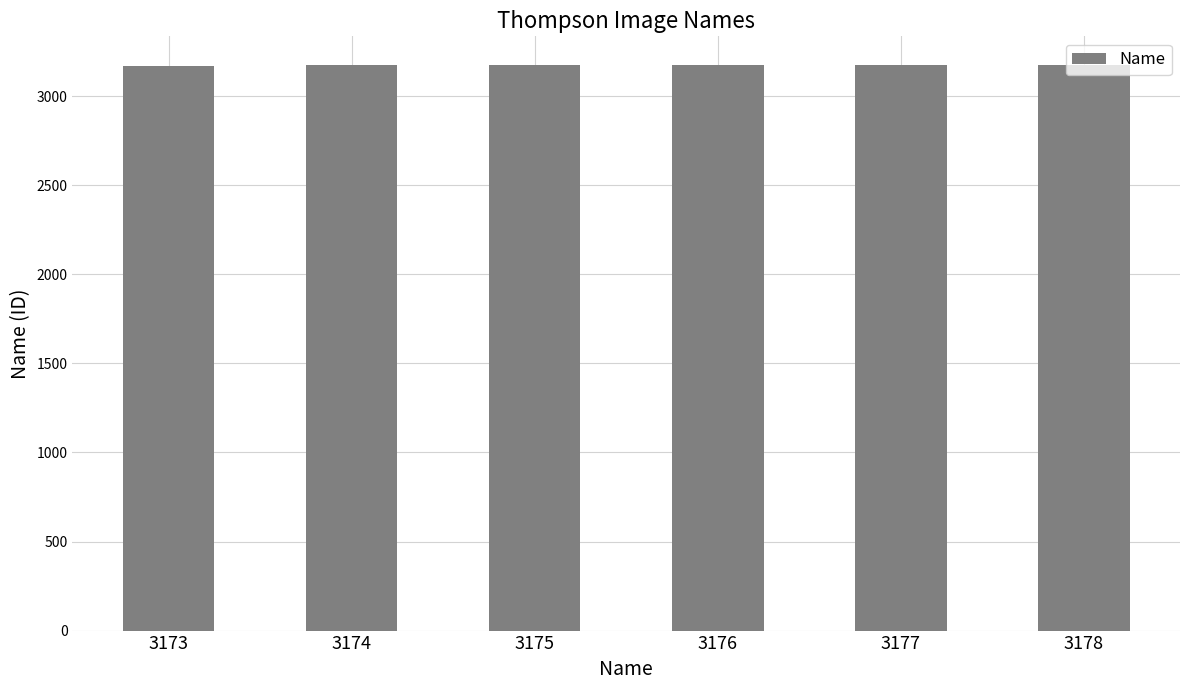

Approximately how many times larger is the value at 3175 compared to 3177?

1.0